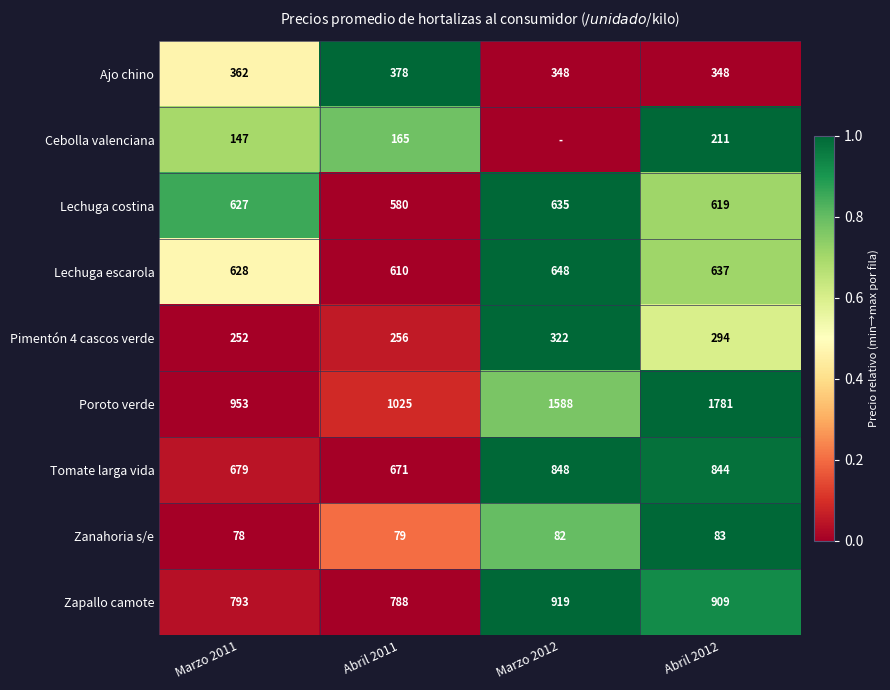

Rank the categories by Lechuga escarola value from lowest to highest.

Abril 2011, Marzo 2011, Abril 2012, Marzo 2012